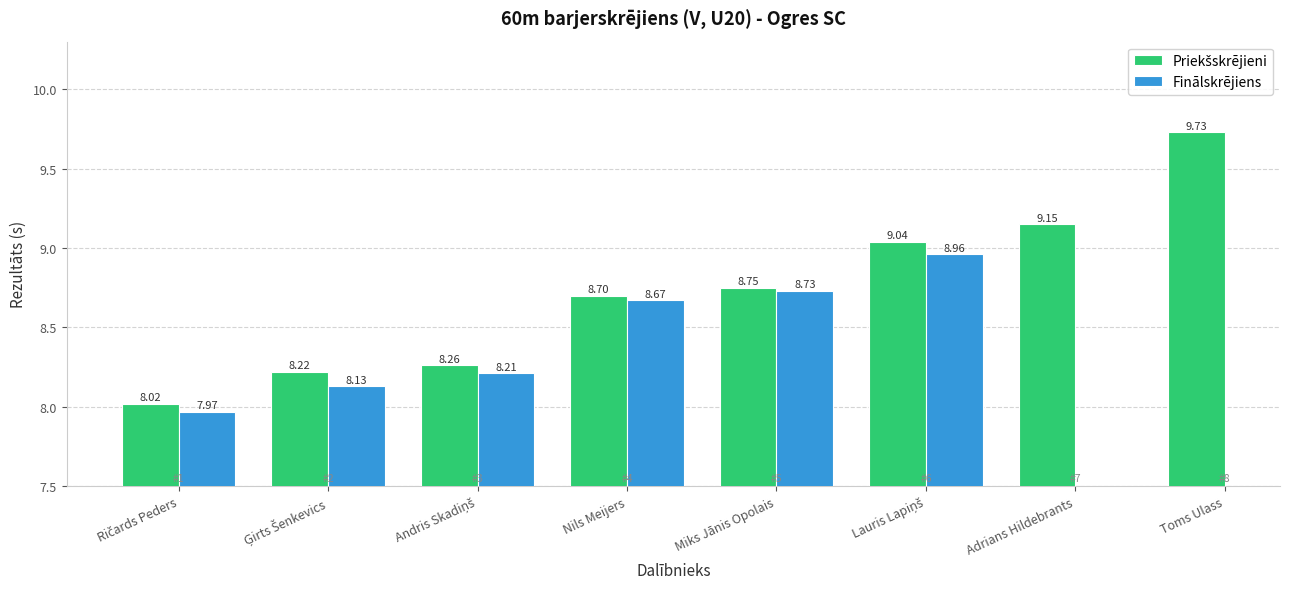

Is the value of Finālskrējiens at Andris Skadiņš greater than the value of Priekšskrējieni at Lauris Lapiņš?

No